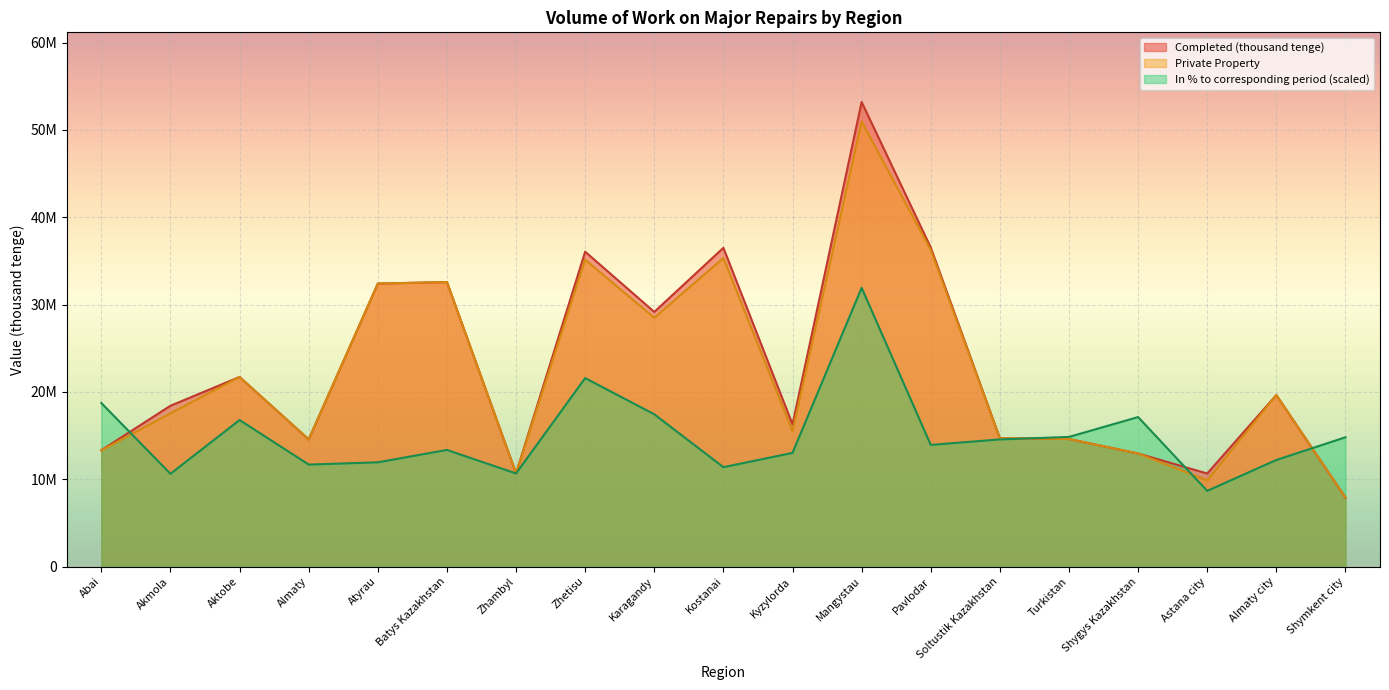

What is the sum of the Private Property values at Zhetisu and Atyrau?

67537989.0